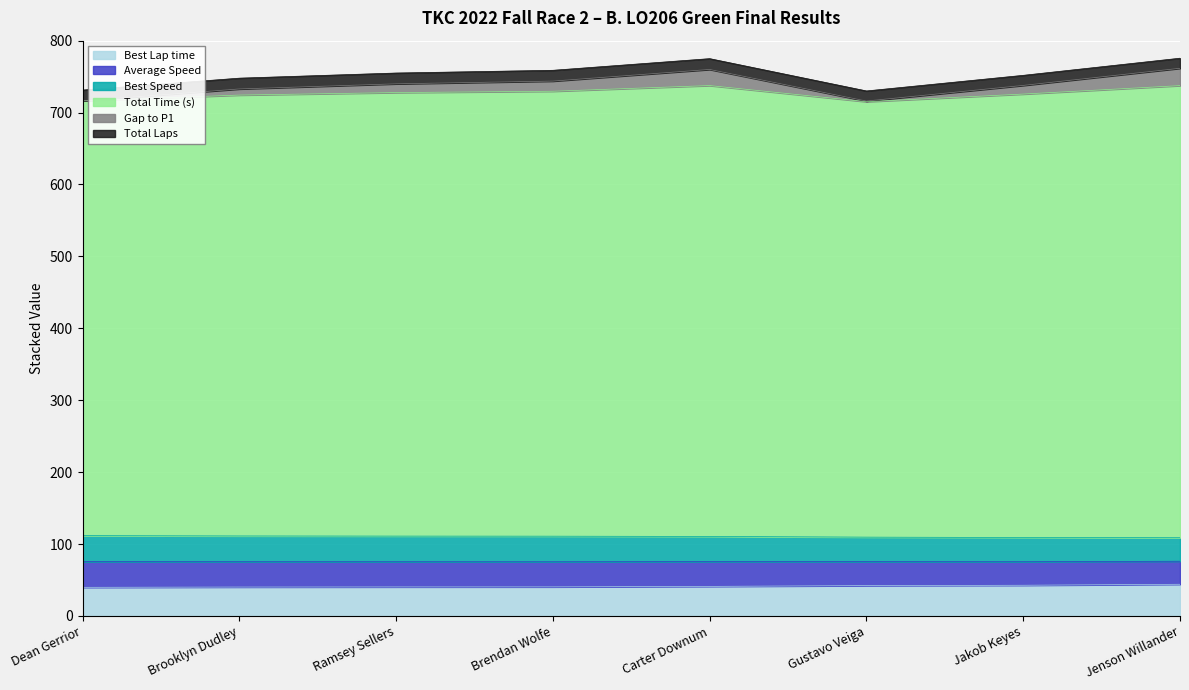

How many data points in Best Lap time are less than 41?

4